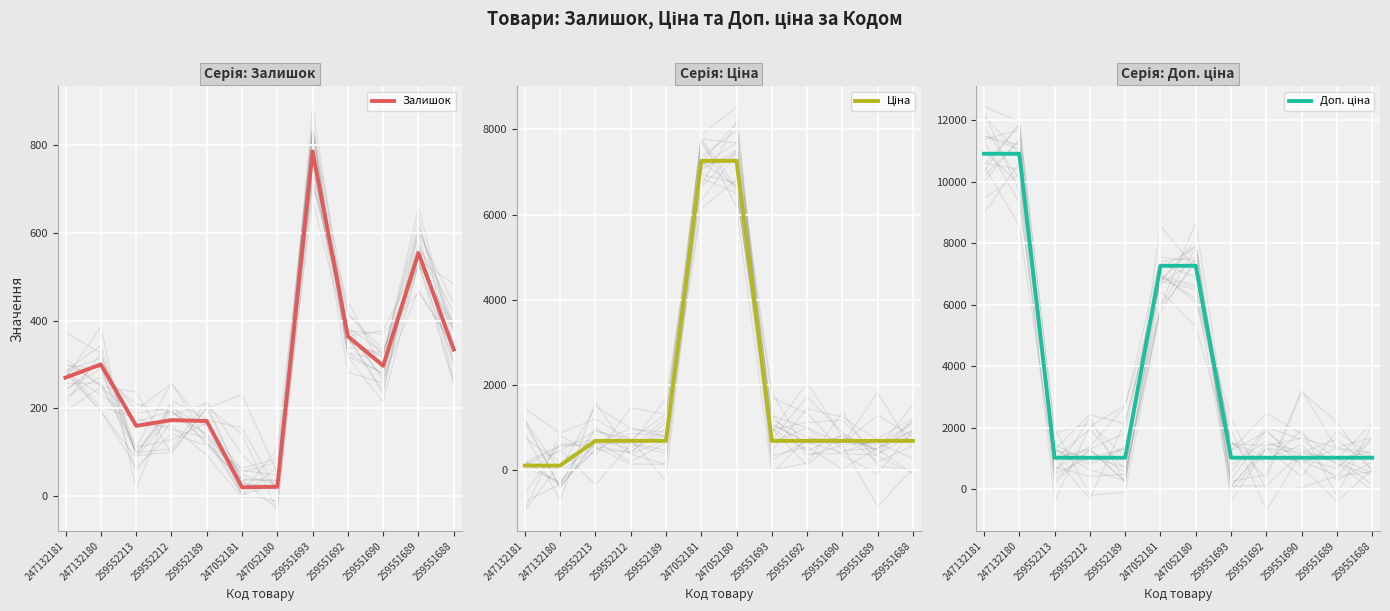

Which label corresponds to the smallest value in the chart?

247052181